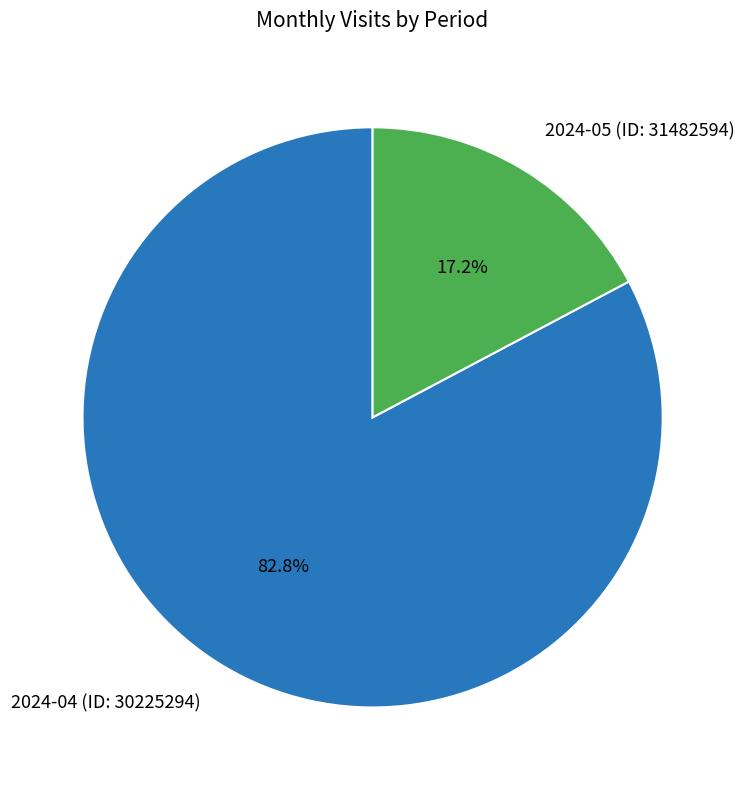

Which slice is the smallest?

2024-05 (ID: 31482594)